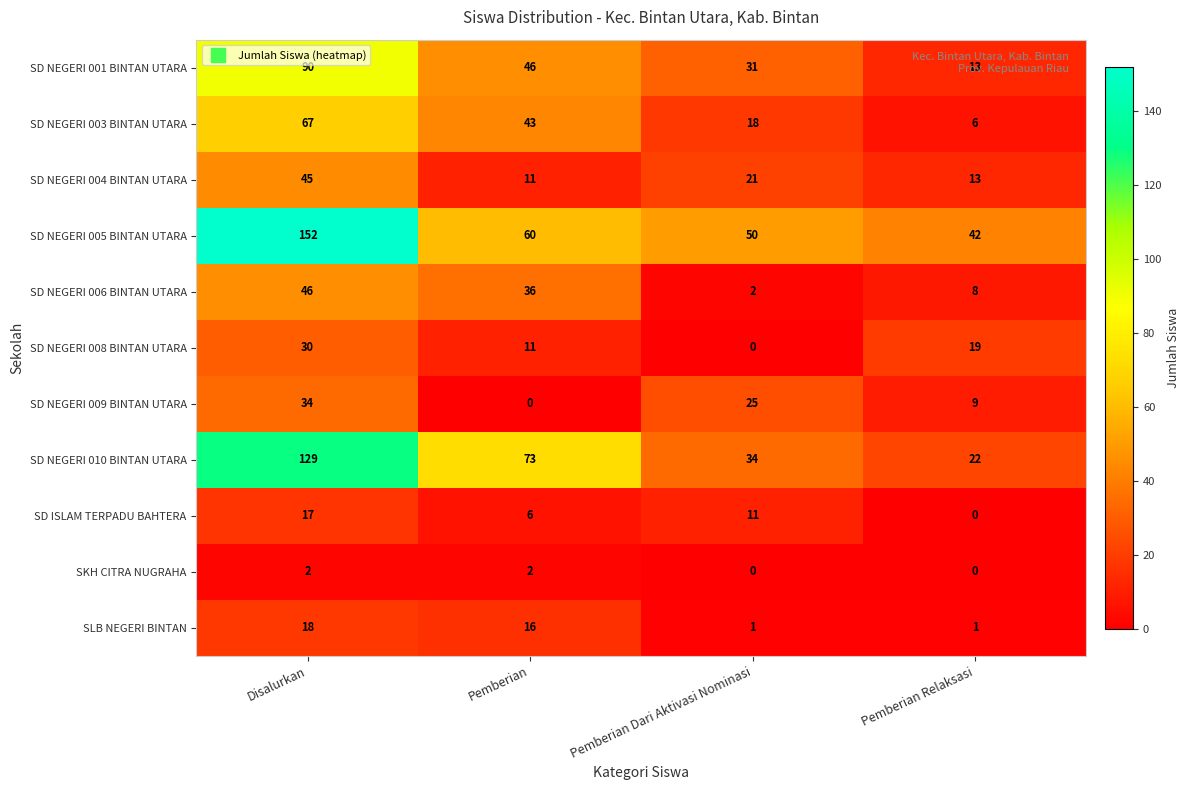

Which series changed the most between Disalurkan and Pemberian Relaksasi?

SD NEGERI 005 BINTAN UTARA